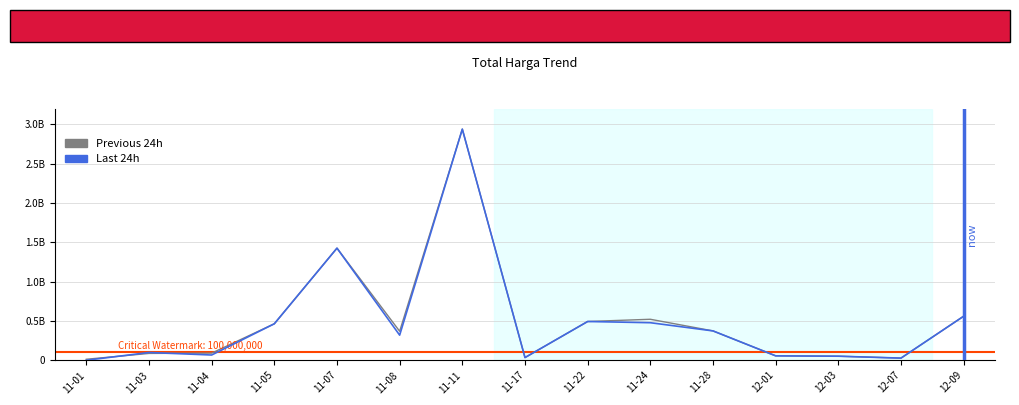

Is this an area chart (filled region under the line)?

No